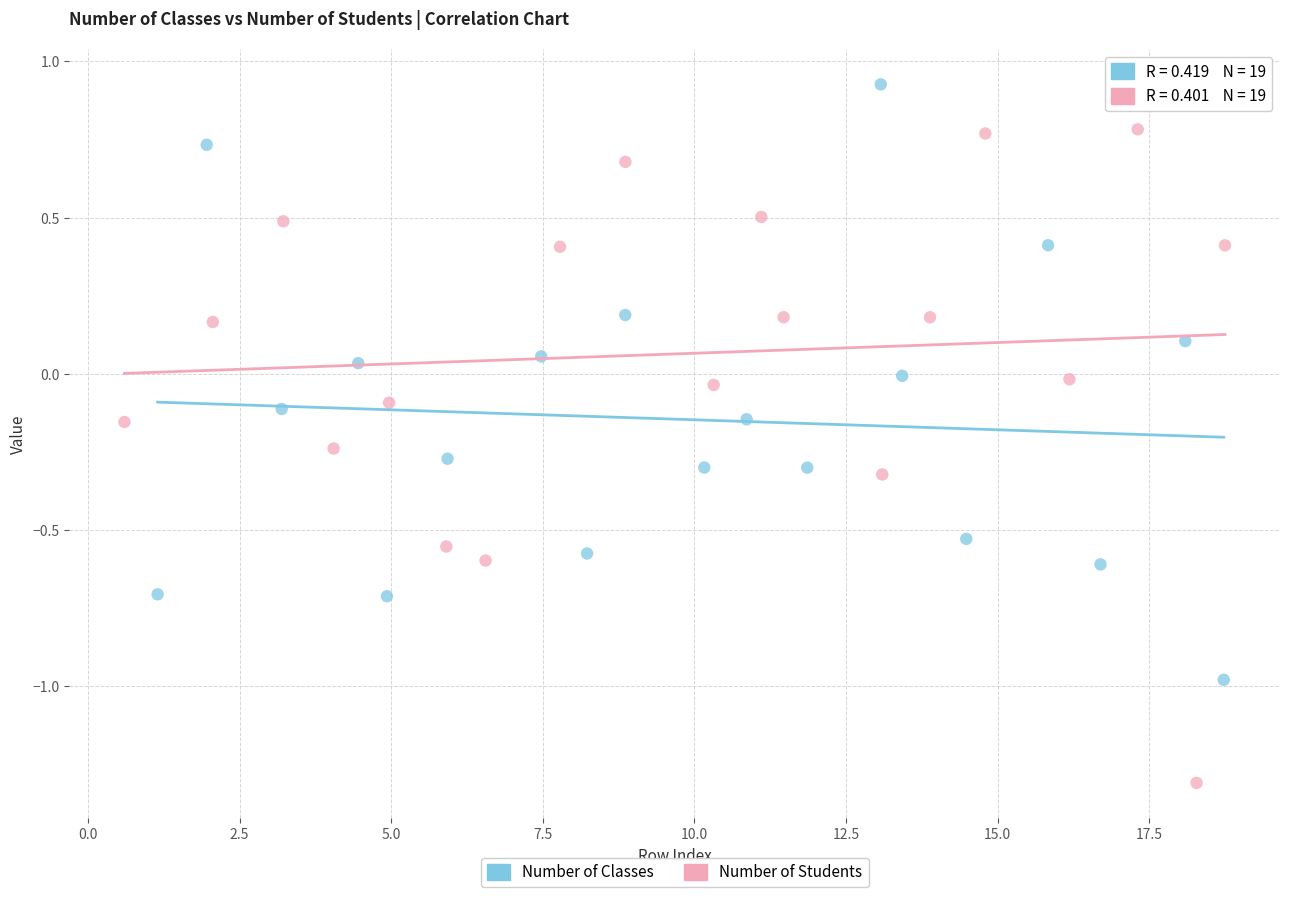

Which series contains the lowest Y value?

Number of Students